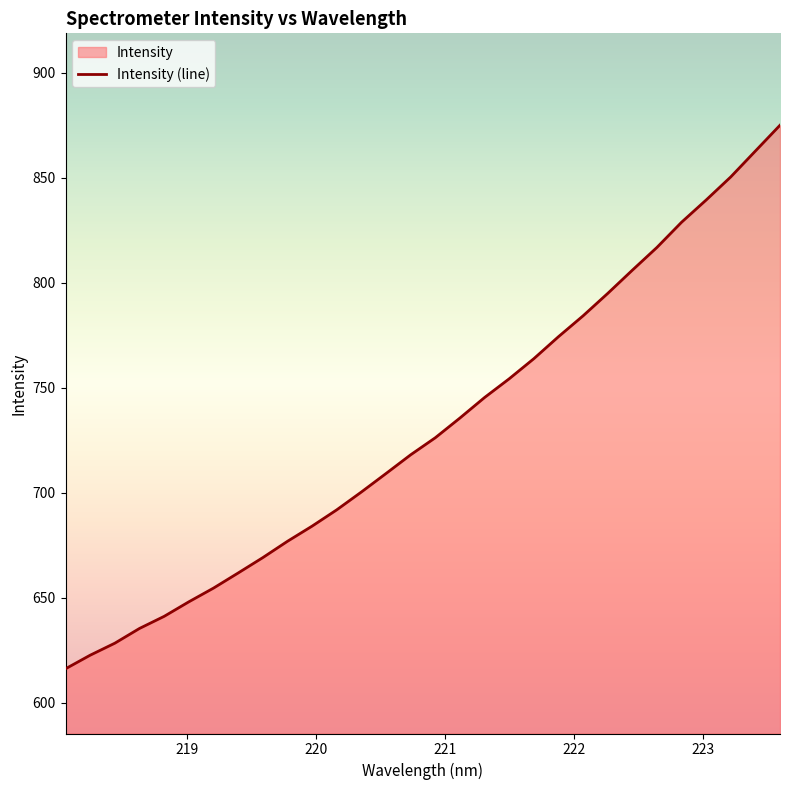

What is the label of the 4th point from the left?

218.6332